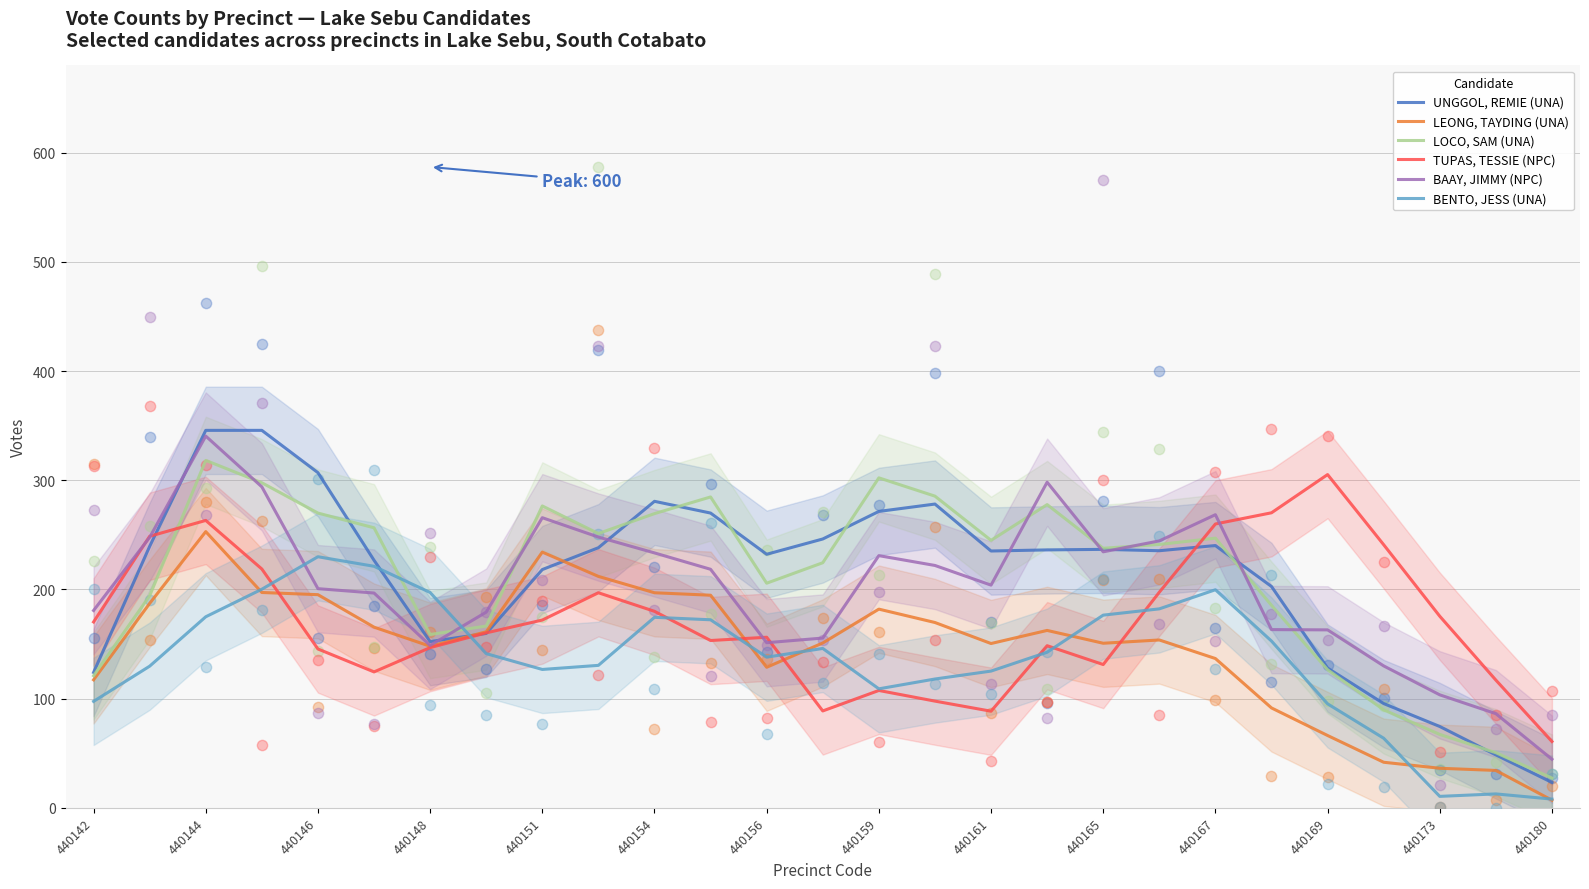

What is the minimum value for BAAY, JIMMY (NPC)?

44.5